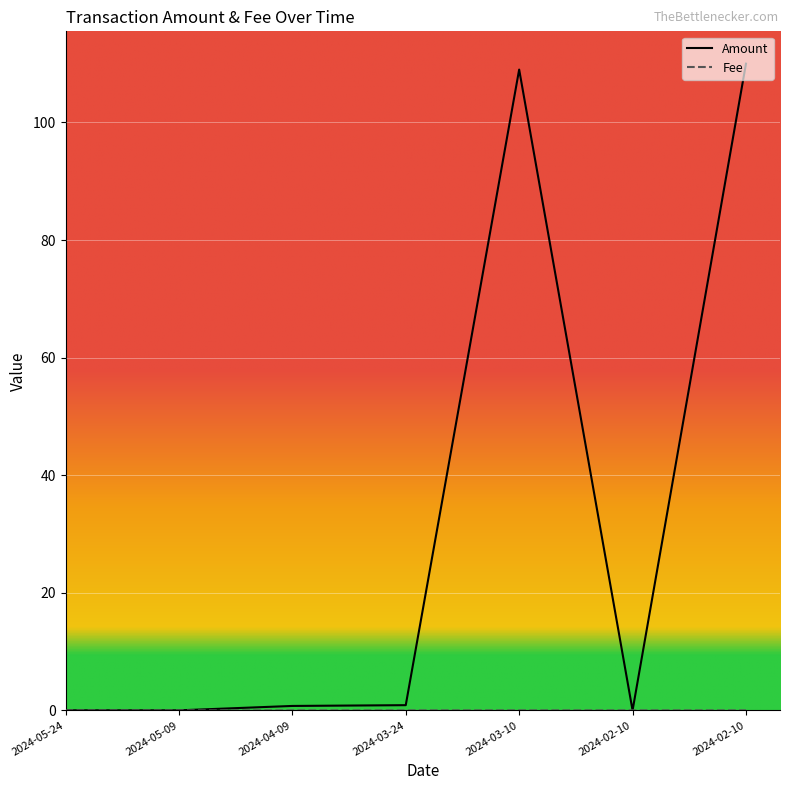

Is this an area chart (filled region under the line)?

No